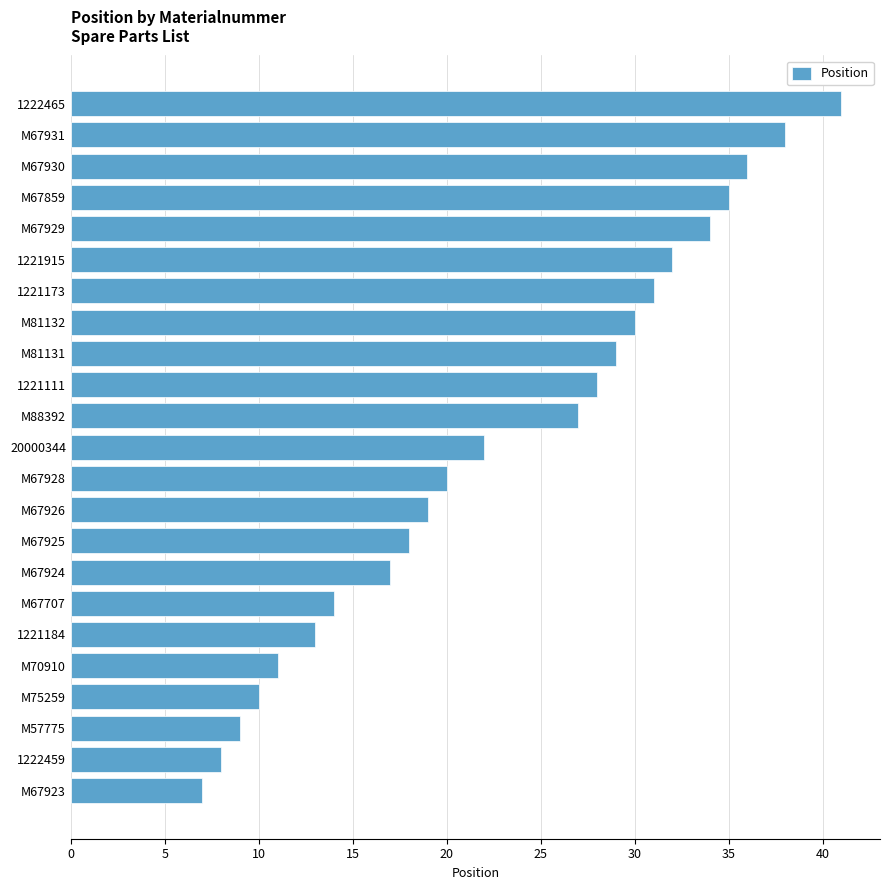

What is the difference between the maximum and second lowest values?

33